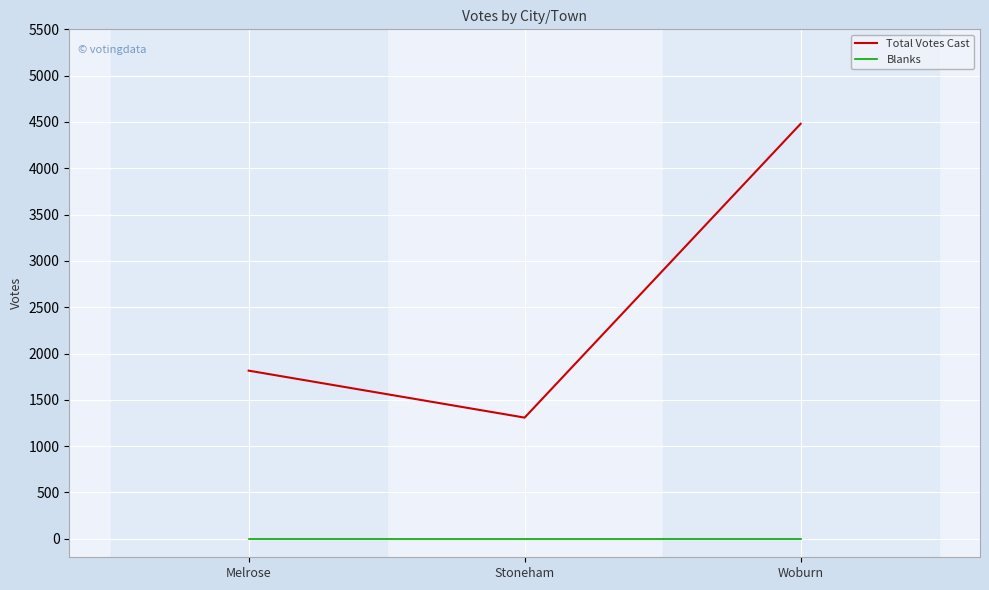

Which category has the highest value in the Total Votes Cast series?

Woburn